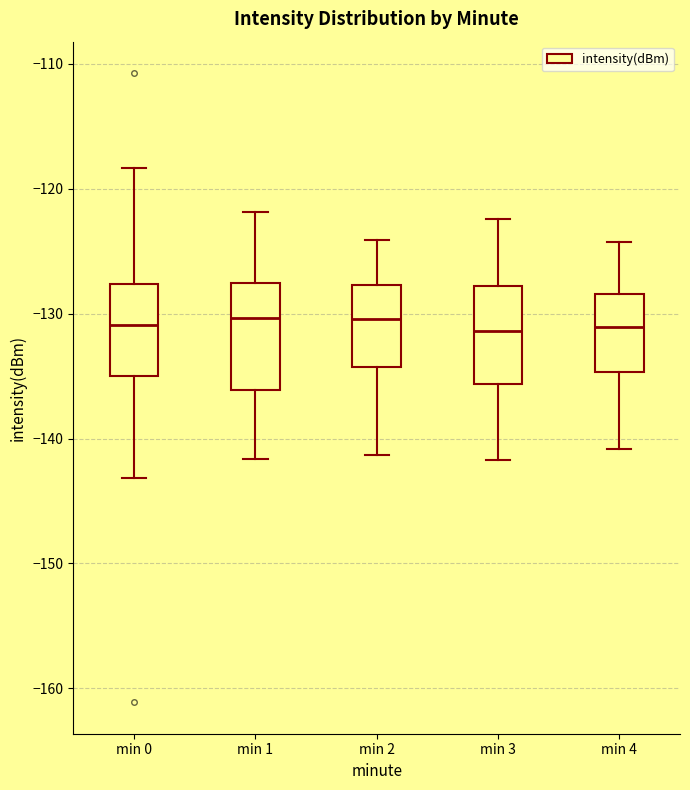

Reading left to right, transcribe this box plot: for each box, give where its median line is, the range the box spans, and where its two whiskers end, as read against the y-axis. The values are not printed on the chart, so give them approximately, as read against the axis.

min 0: median -131, box -135 to -128, whiskers -143 to -118
min 1: median -130, box -136 to -128, whiskers -142 to -122
min 2: median -130, box -134 to -128, whiskers -141 to -124
min 3: median -131, box -136 to -128, whiskers -142 to -122
min 4: median -131, box -135 to -128, whiskers -141 to -124